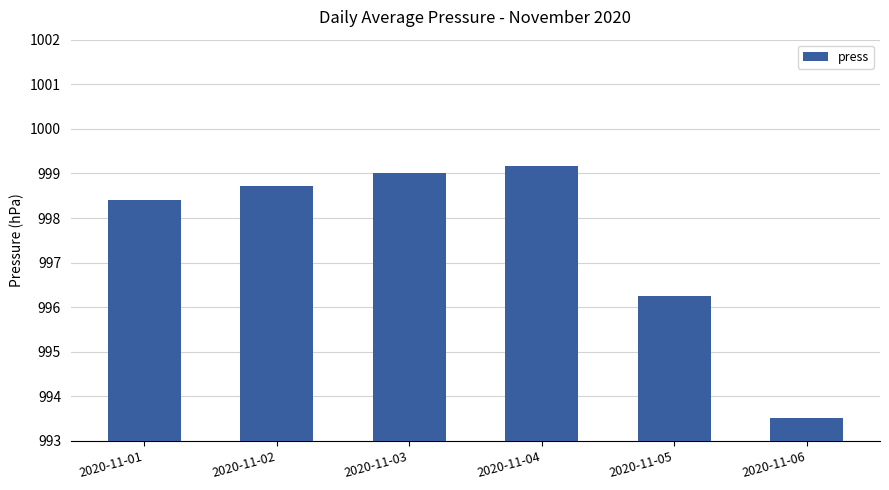

What is the value of the 3rd bar from the left?

999.0